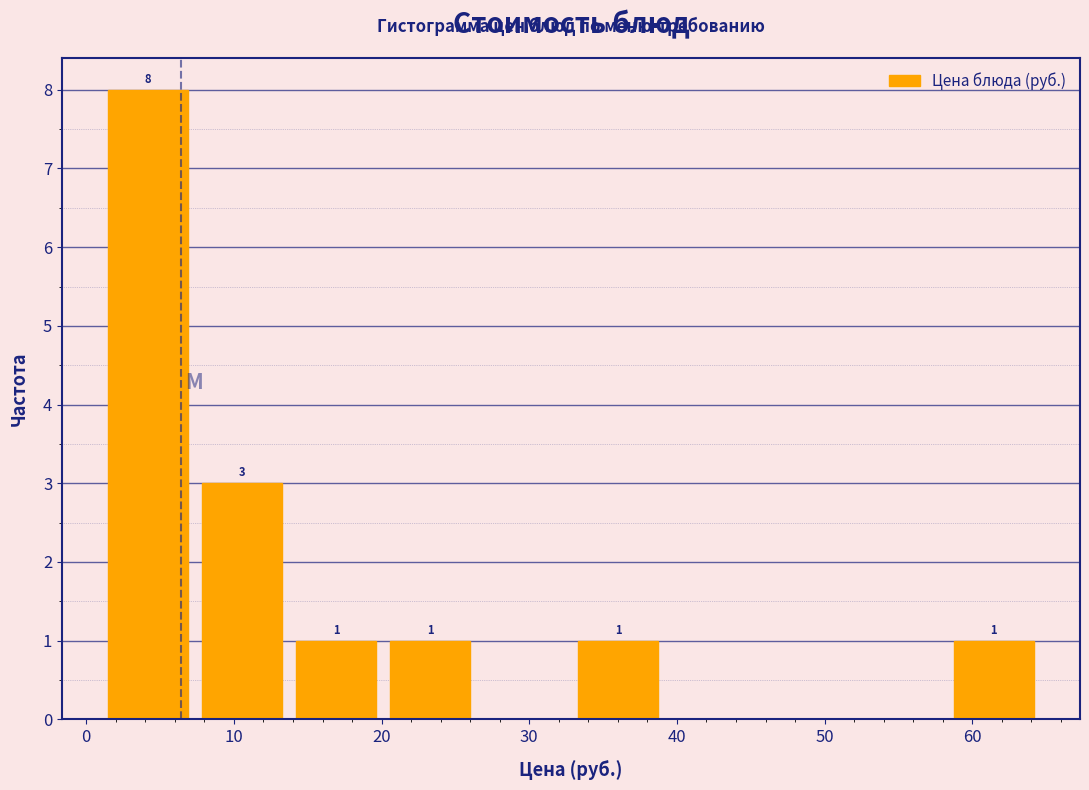

Which range on the x-axis has the tallest bar?

1 to 7